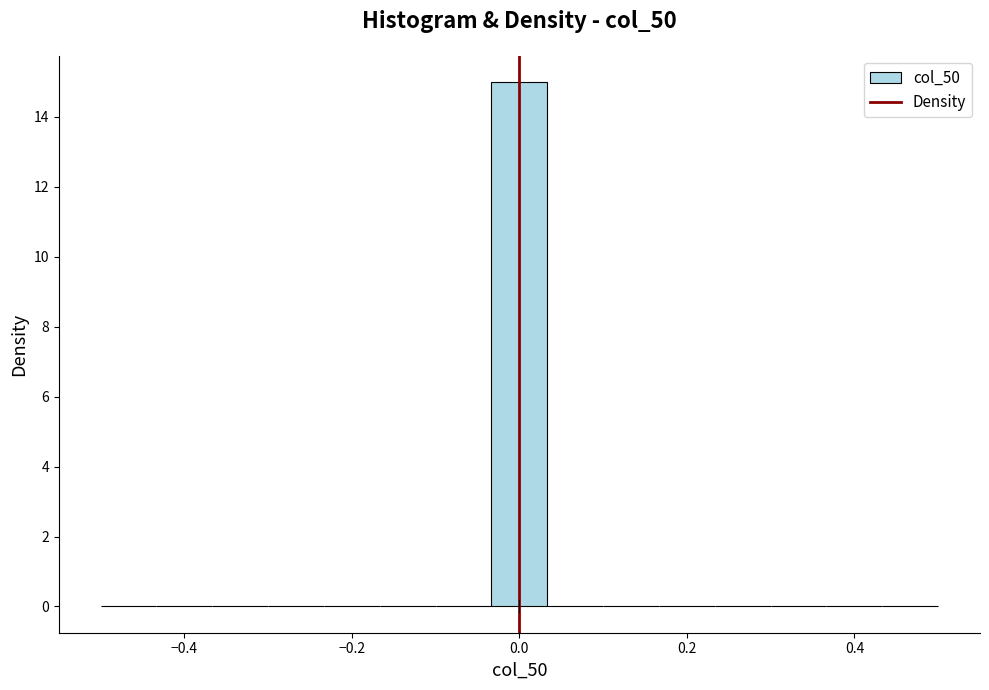

Read against the x-axis, roughly where is the centre of the tallest bar?

0.00